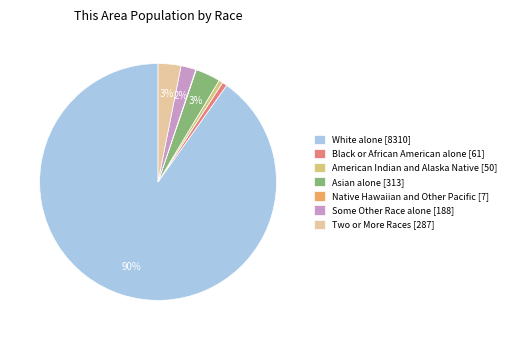

Between Black or African American alone and White alone, which is larger?

White alone